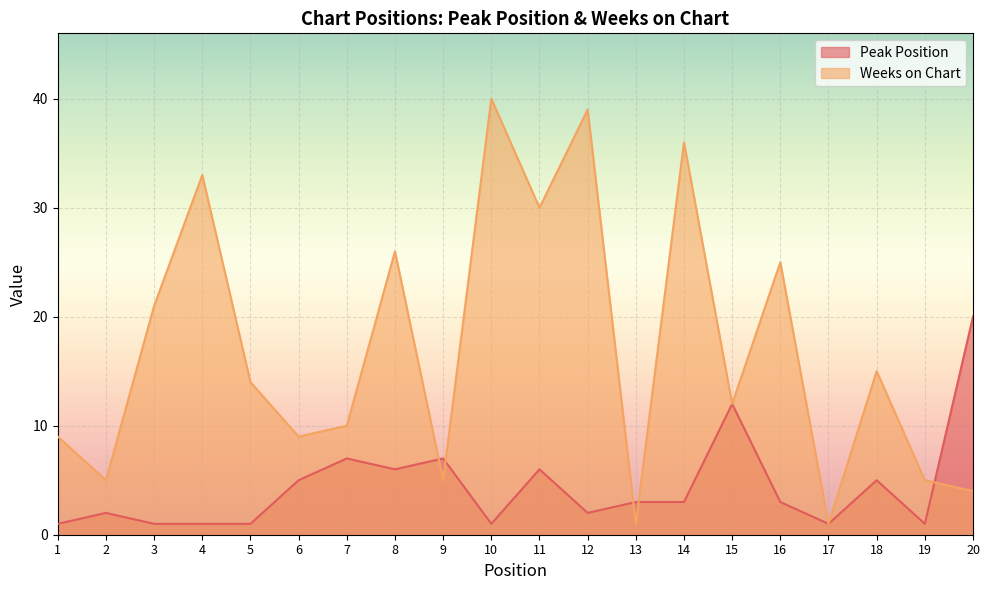

True or false: Weeks on Chart and Peak Position intersect in this chart.

True